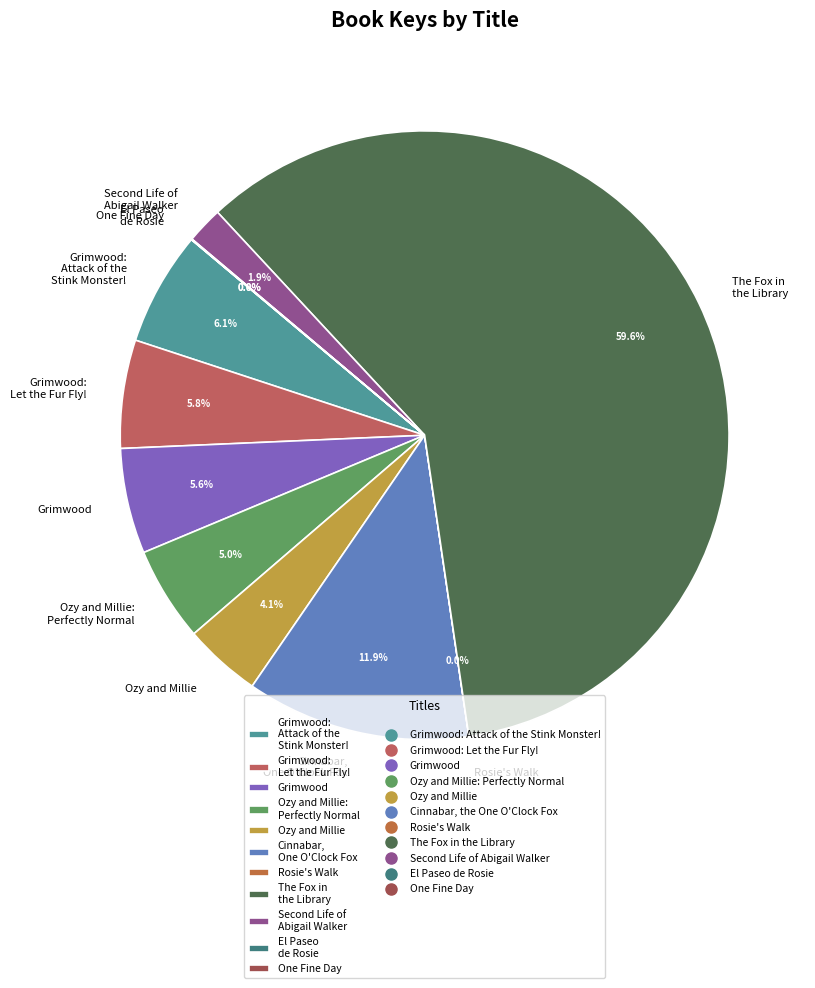

Is it true that Grimwood: Let the Fur Fly! is 1% of the pie?

False